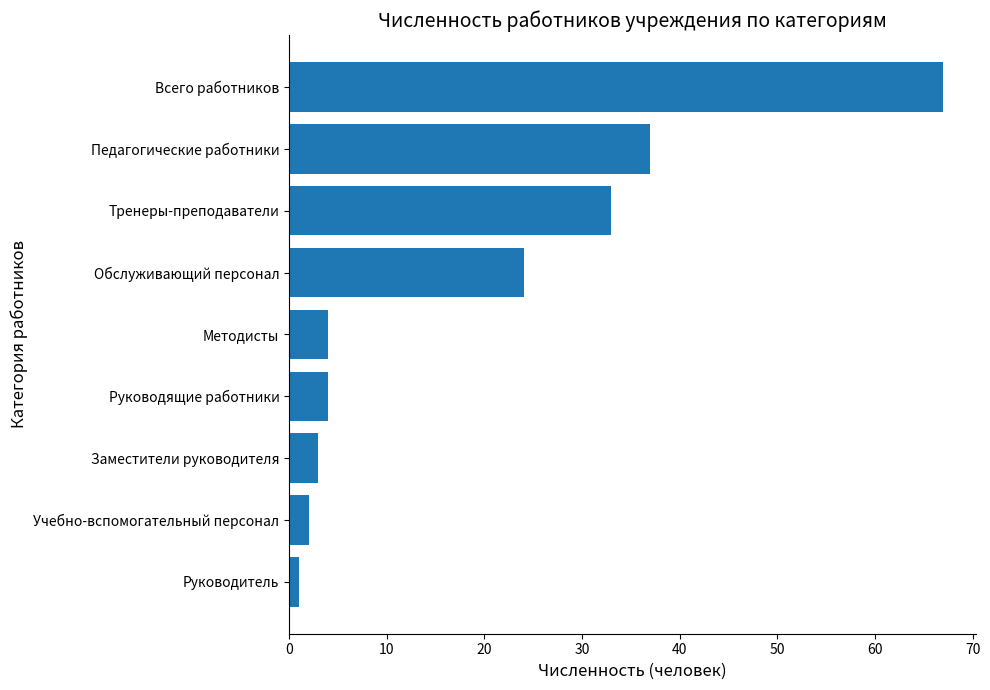

The chart shows a value of 3 at Заместители руководителя. True or false?

True